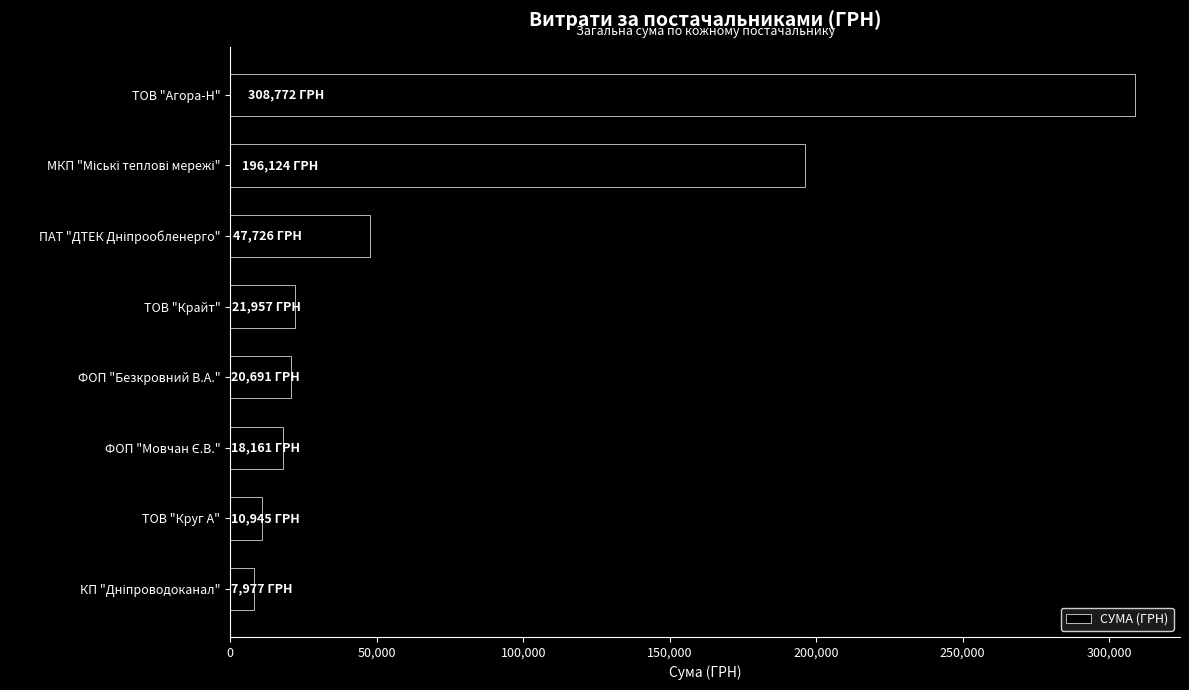

Which has a higher value, ТОВ "Крайт" or ТОВ "Круг А"?

ТОВ "Крайт"